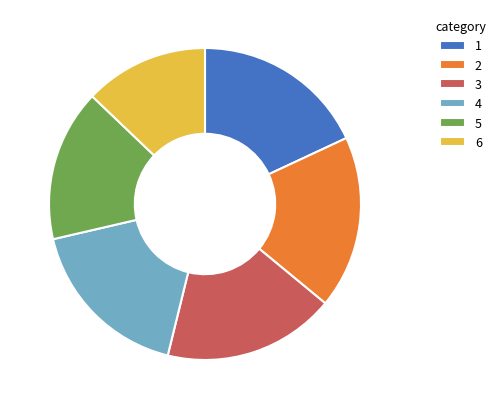

Approximately how many times larger is the value at 2 compared to 5?

1.1